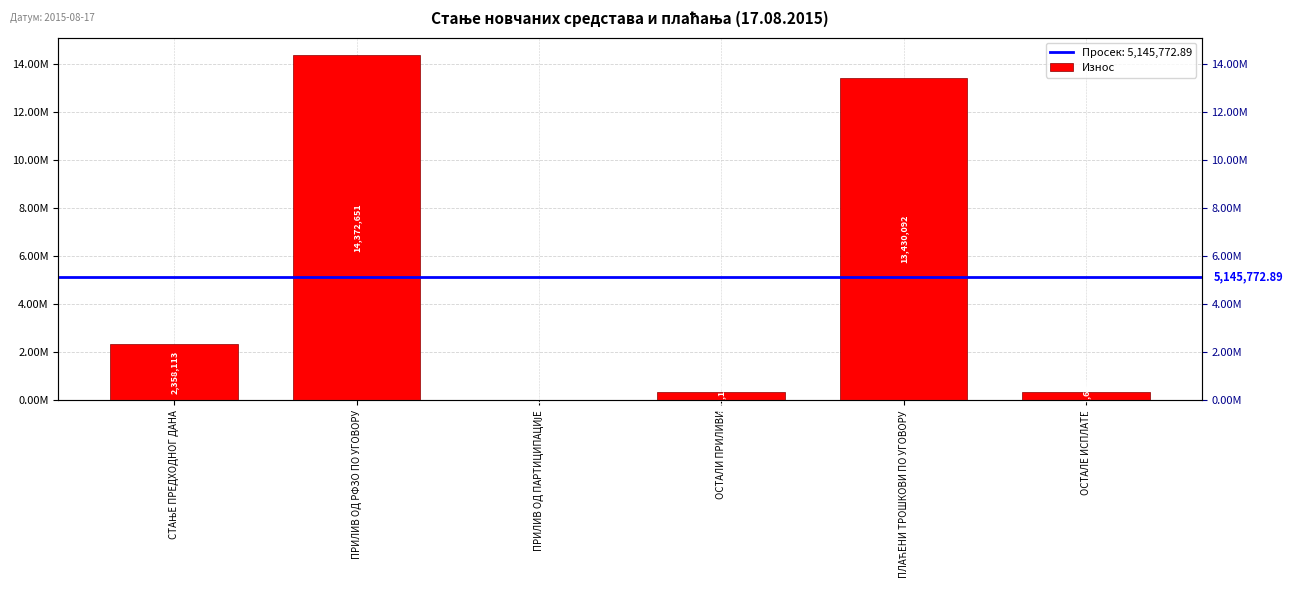

Are the bars horizontal?

No